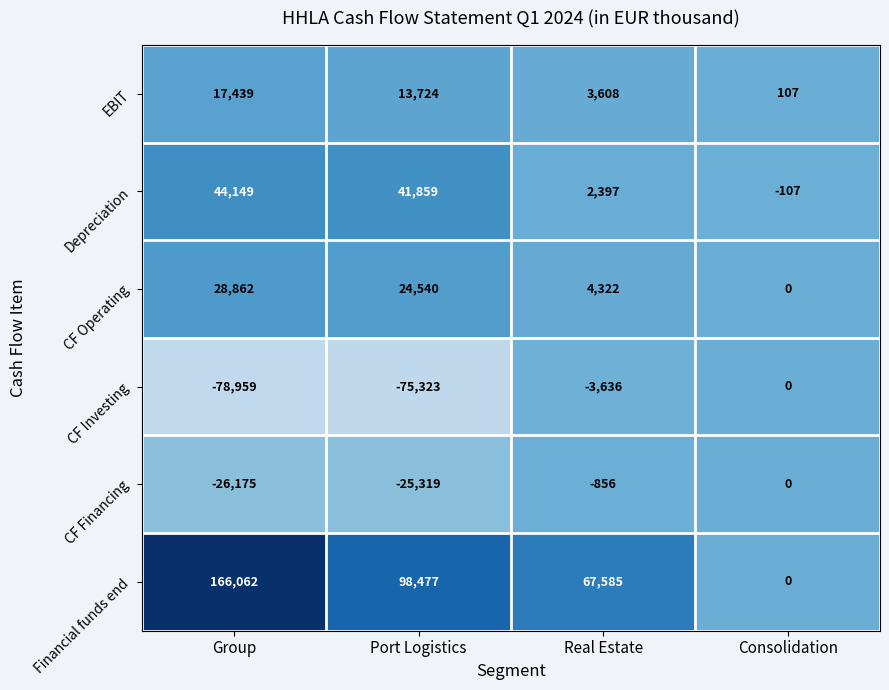

Which series changed the most between Group and Real Estate?

Financial funds end